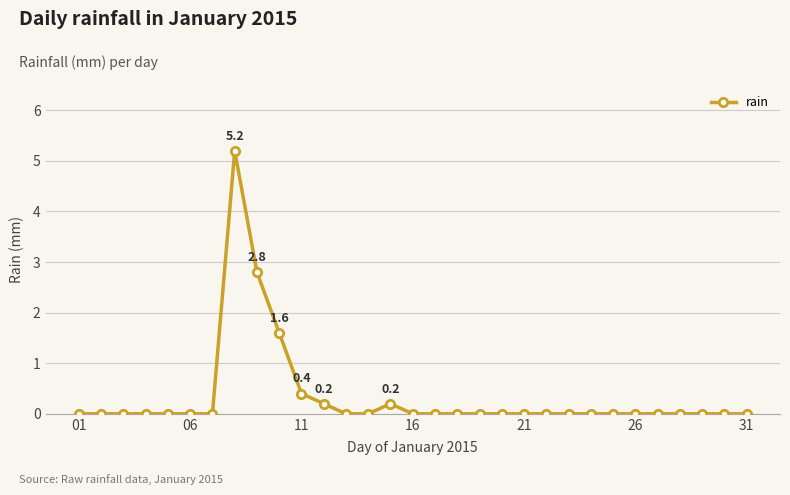

True or false: there are more than 1 points higher than both neighbors.

True